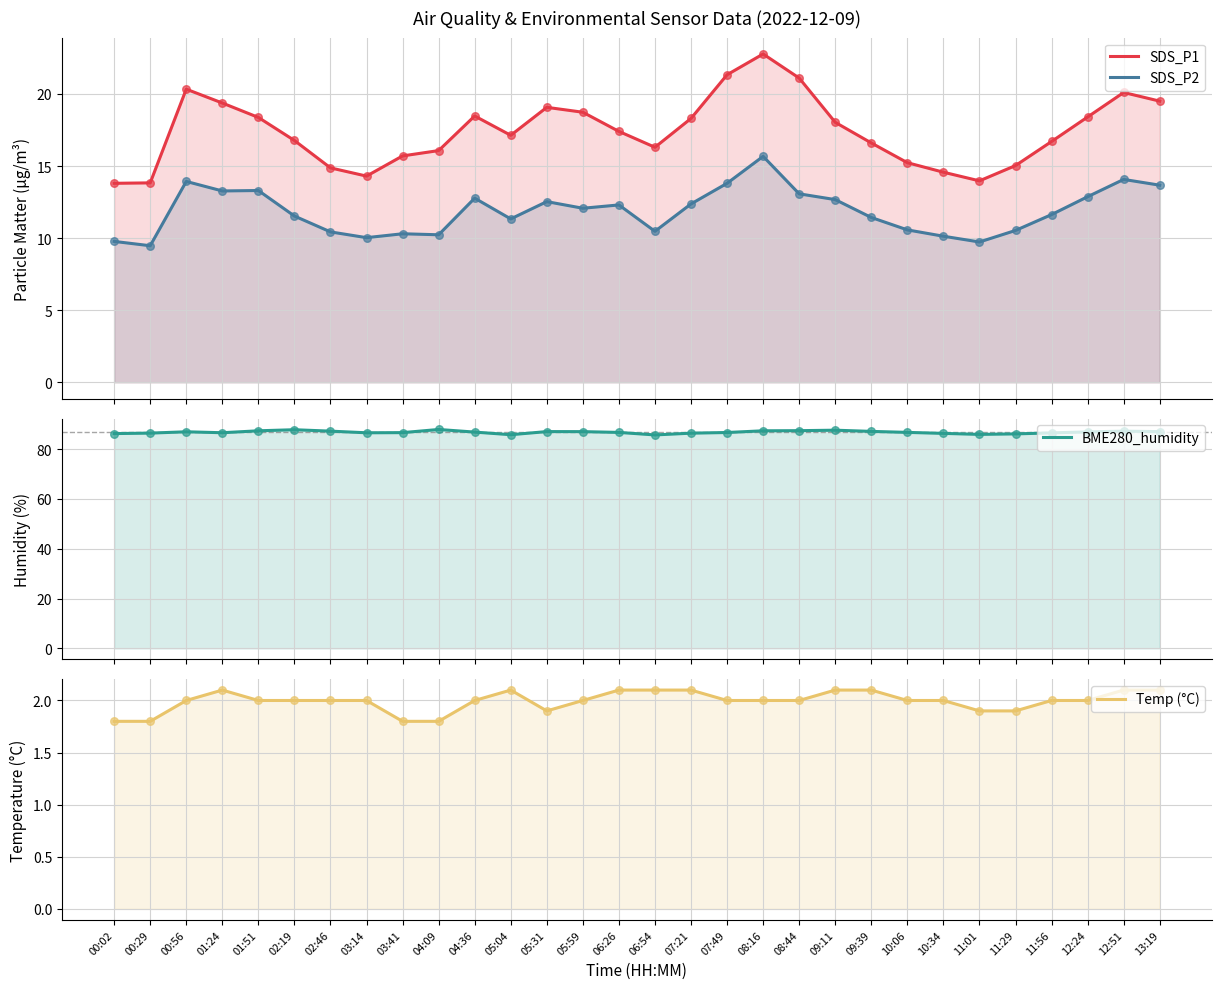

Which series has the largest total across all categories?

BME280_humidity